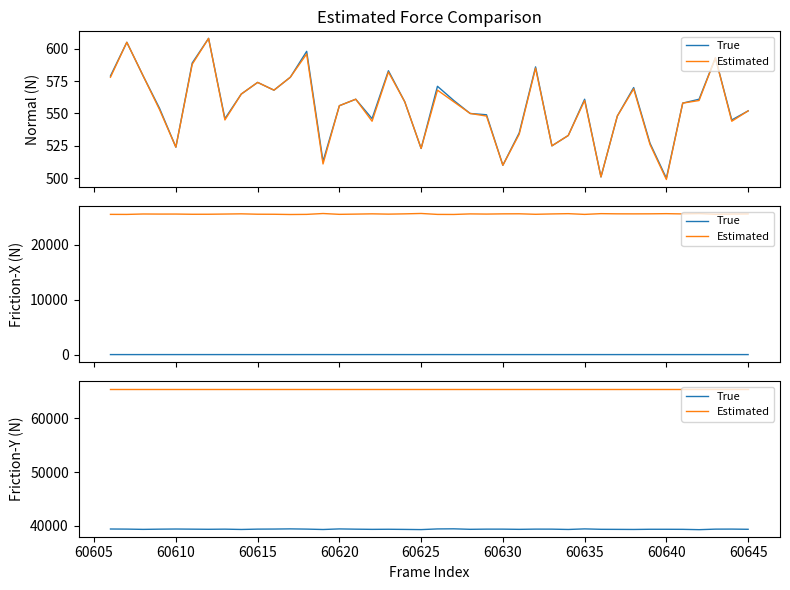

True or false: Estimated and True intersect in this chart.

False